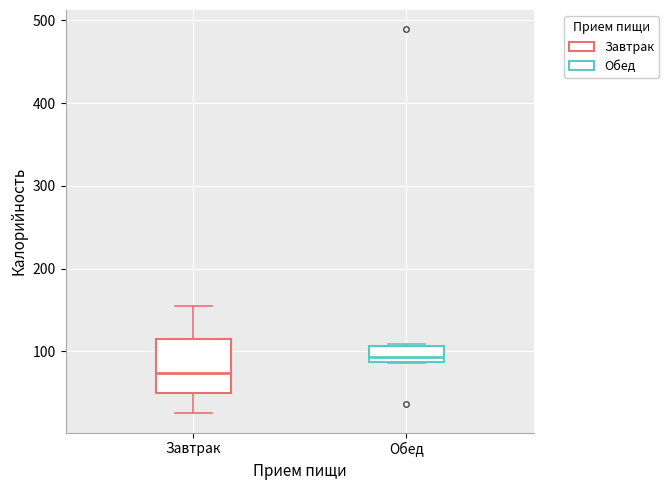

Where is the upper edge of the box for Обед on the y-axis? The values are not printed on the chart, so give them approximately, as read against the axis.

110